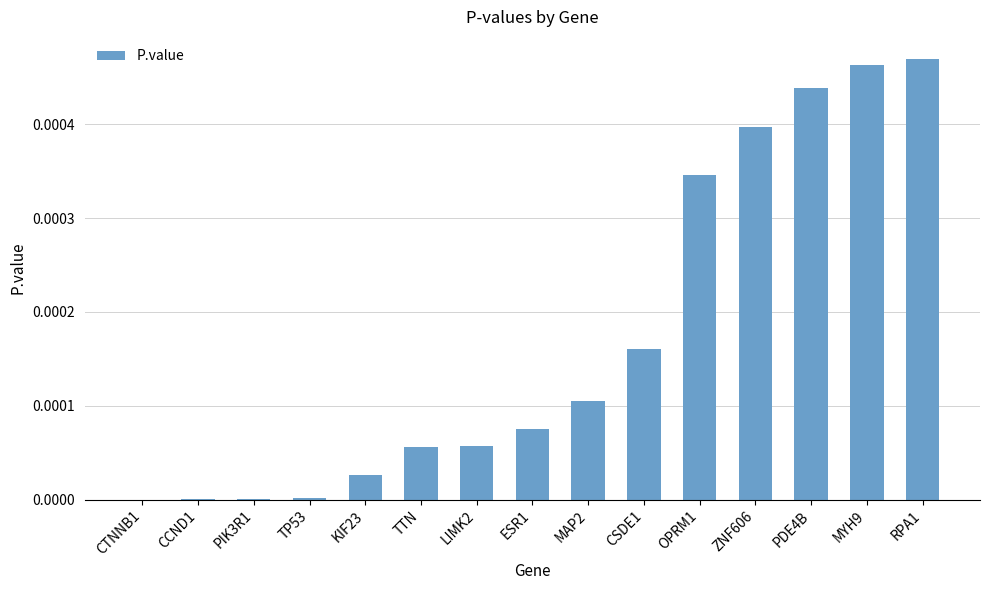

True or false: the data shows 0.0 at ESR1.

True